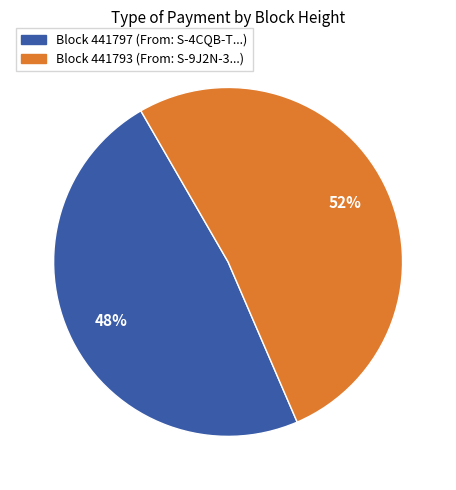

Is there any slice that represents more than half of the pie?

Yes